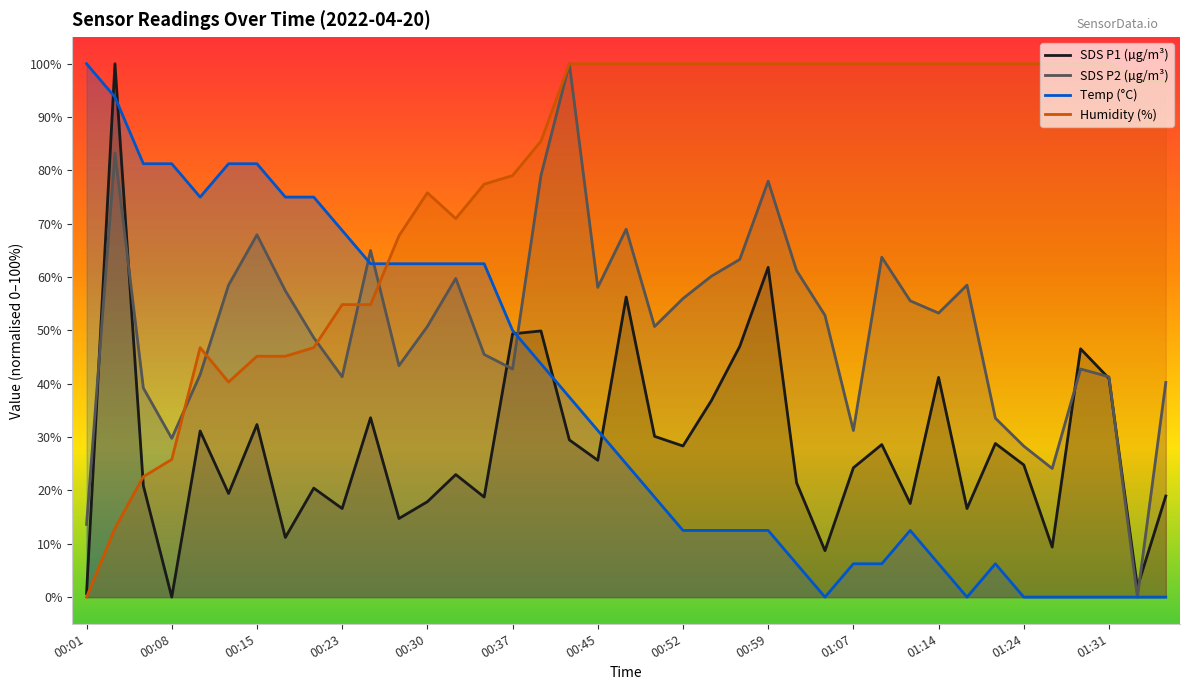

At which category does Humidity reach its first local valley?

00:13